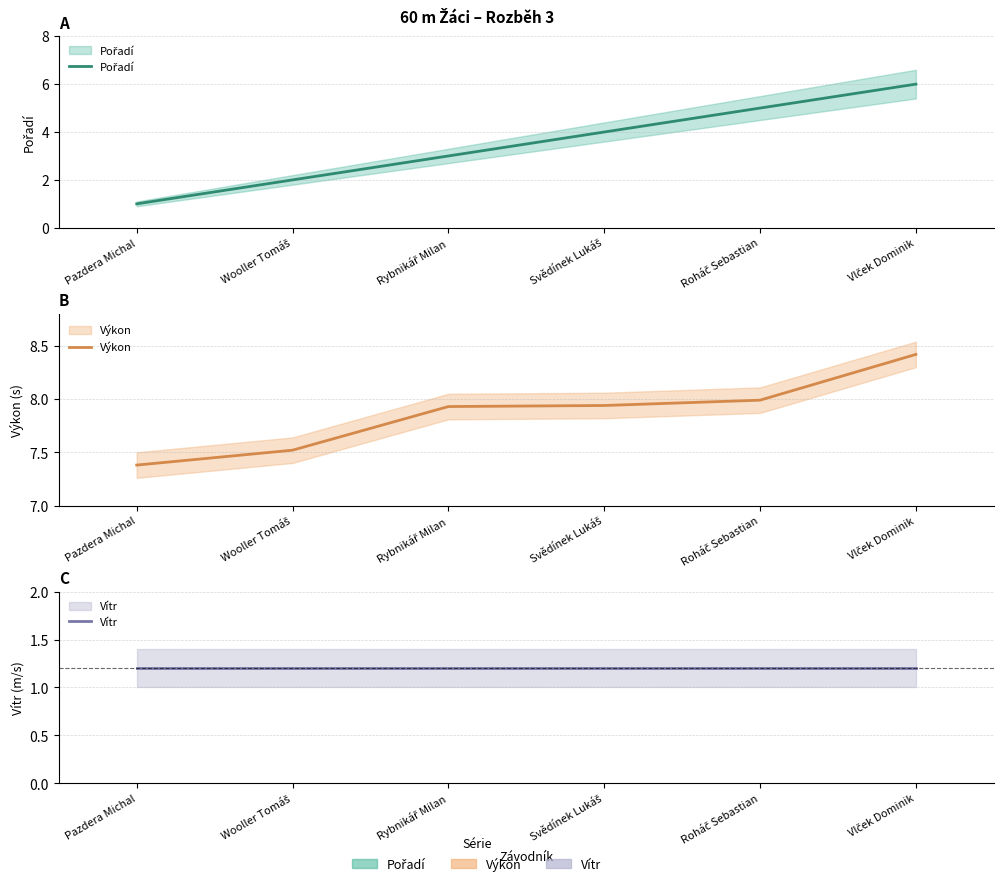

Reading right to left, transcribe all the data shown in this chart.

Pořadí: 6.0	5.0	4.0	3.0	2.0	1.0
Výkon: 8.4	8.0	7.9	7.9	7.5	7.4
Vítr: 1.2	1.2	1.2	1.2	1.2	1.2